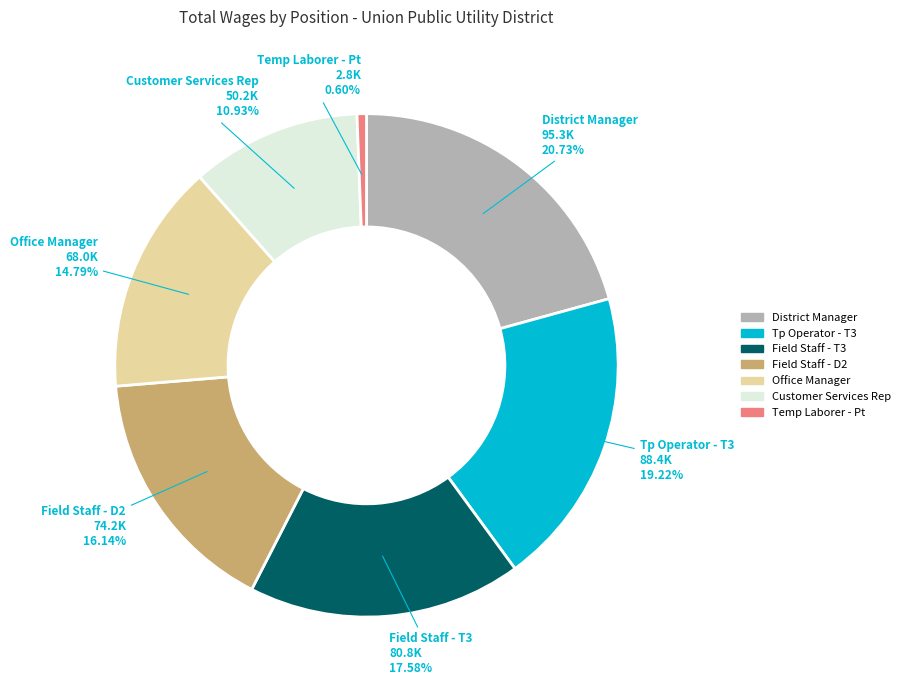

What percentage do Customer Services Rep and Field Staff - T3 together represent?

28.5%